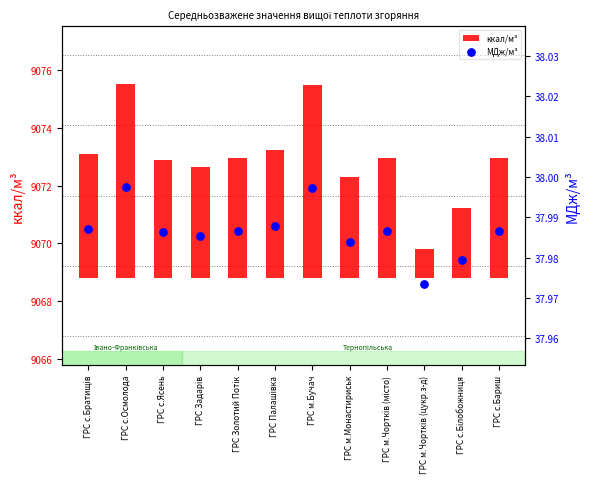

At which category is the sum across all series the highest?

ГРС с.Осмолода